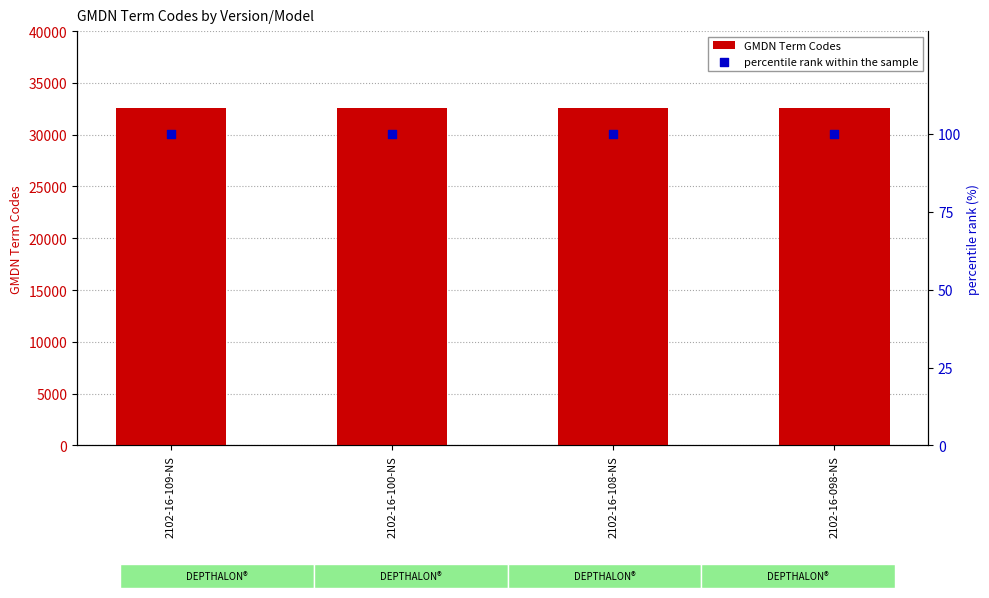

At how many categories does at least one series exceed 11068?

4